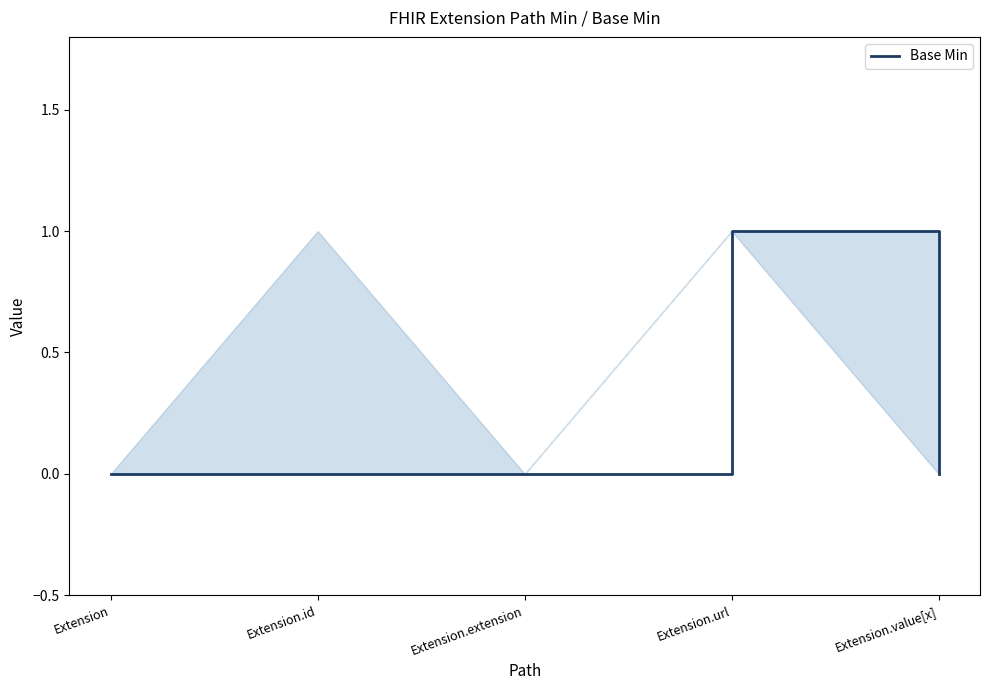

What value does the data have at Extension.url?

1